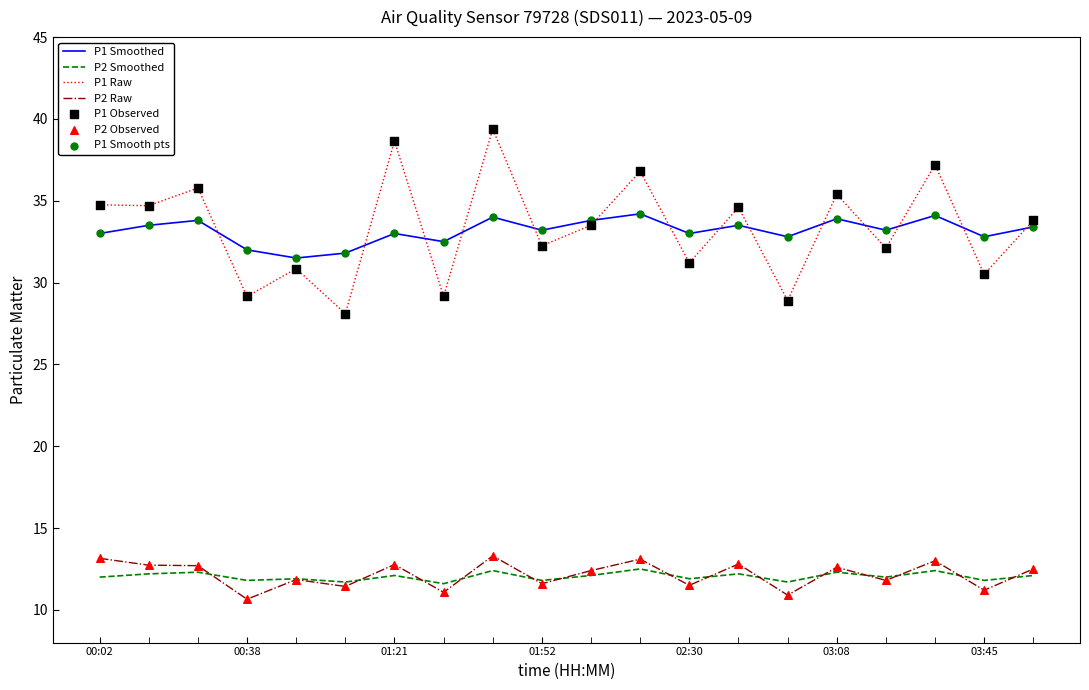

At how many categories does at least one series exceed 29?

20